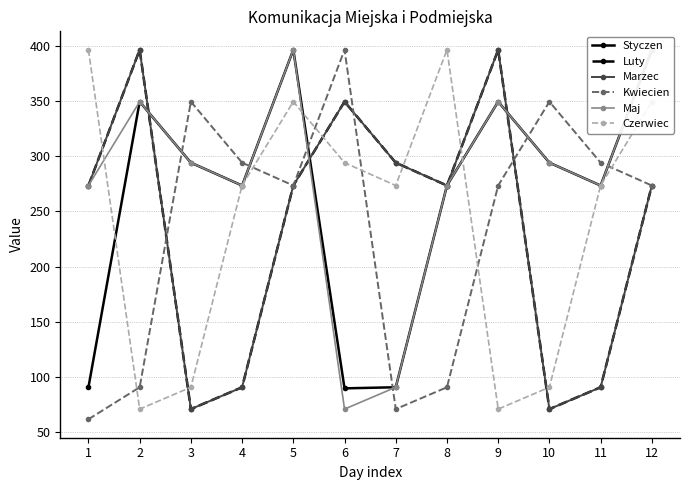

Where does the Czerwiec series first go above 273?

1